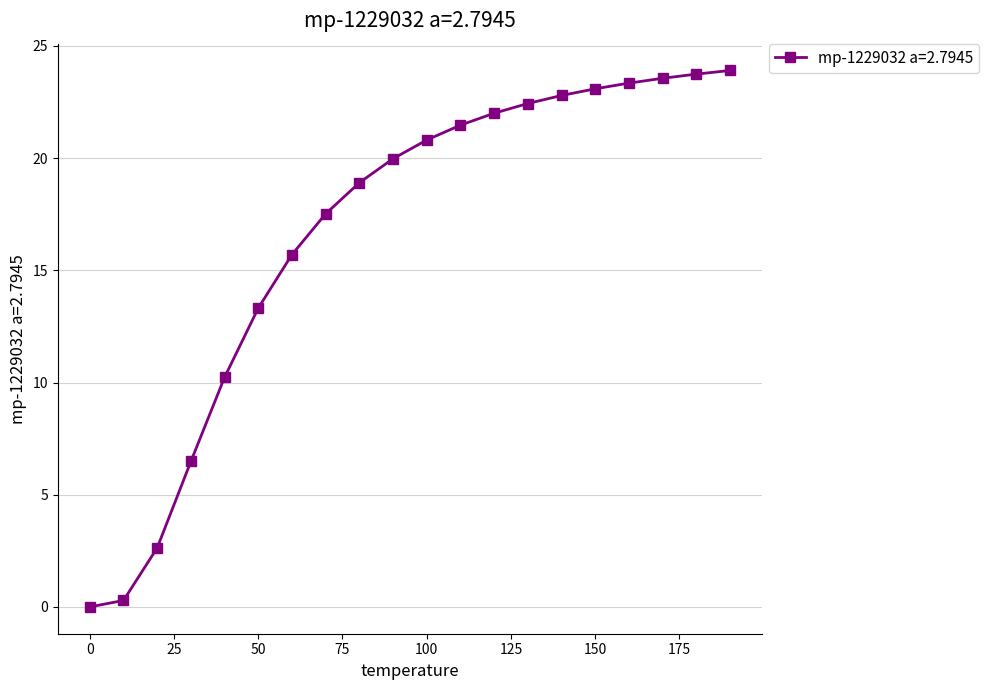

What is the value of the 6th point from the left?

13.3